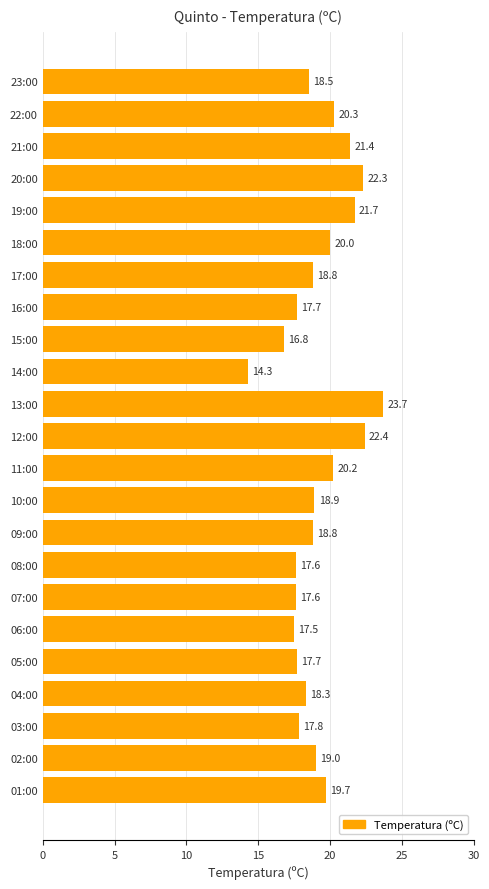

What is the maximum value shown in the chart?

23.7